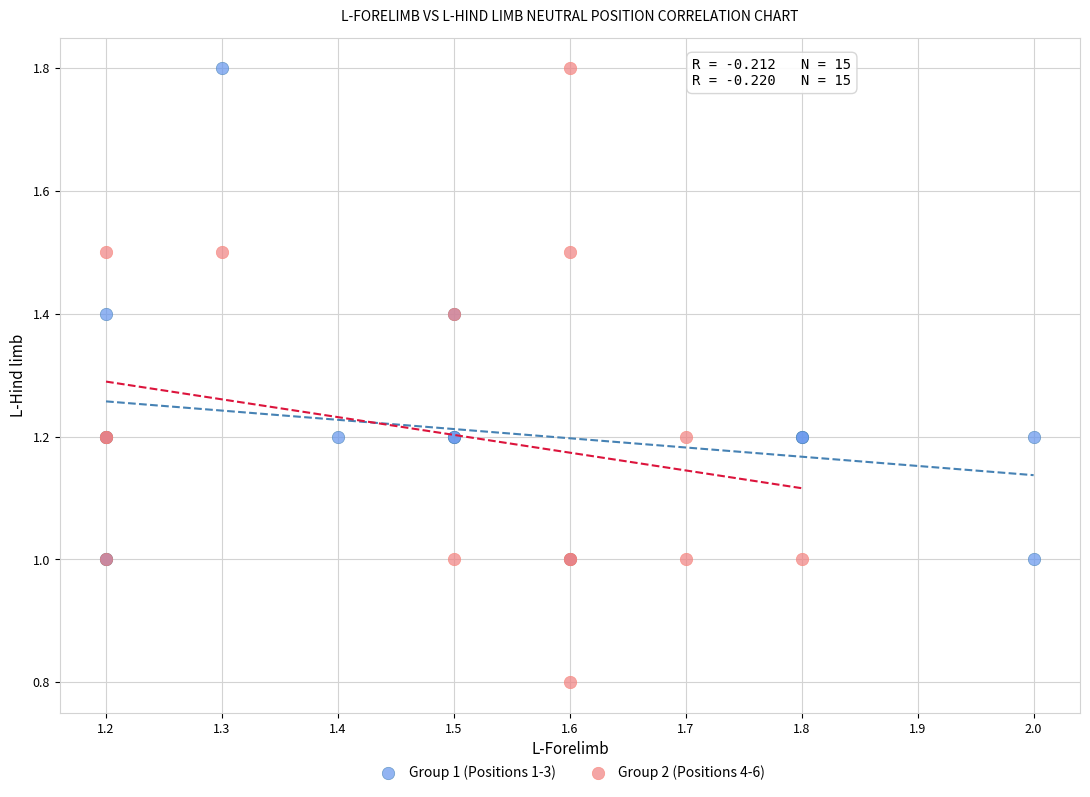

Which series has the widest spread of Y values?

Group 2 (Positions 4-6)